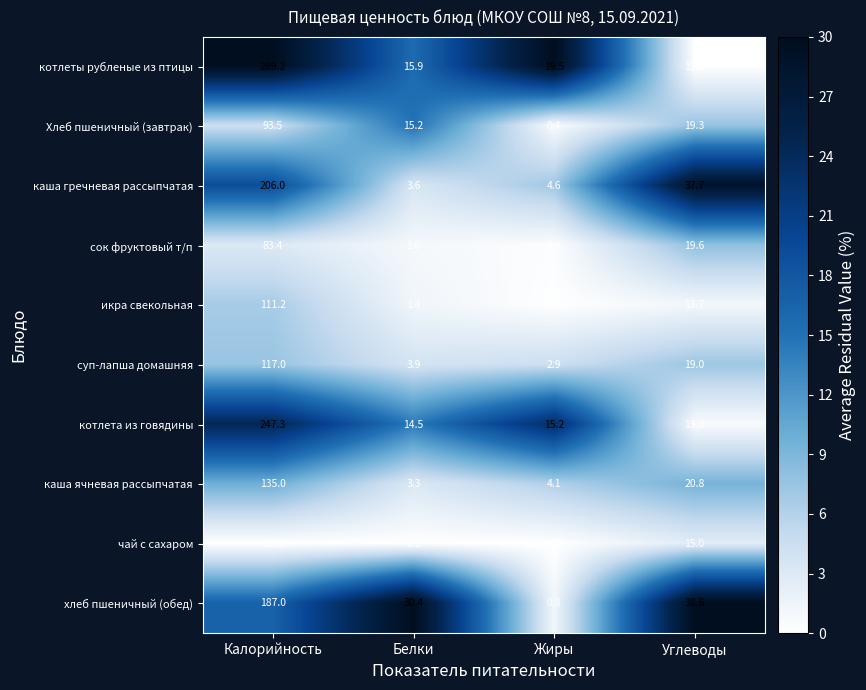

How many data points does each series have?

4